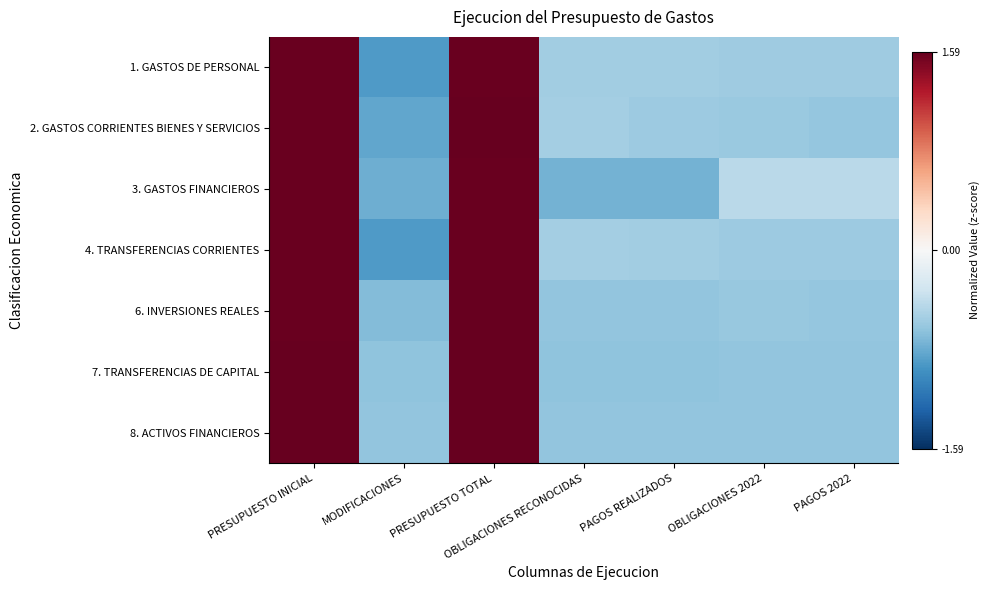

Which category has the highest value across all series?

PRESUPUESTO INICIAL